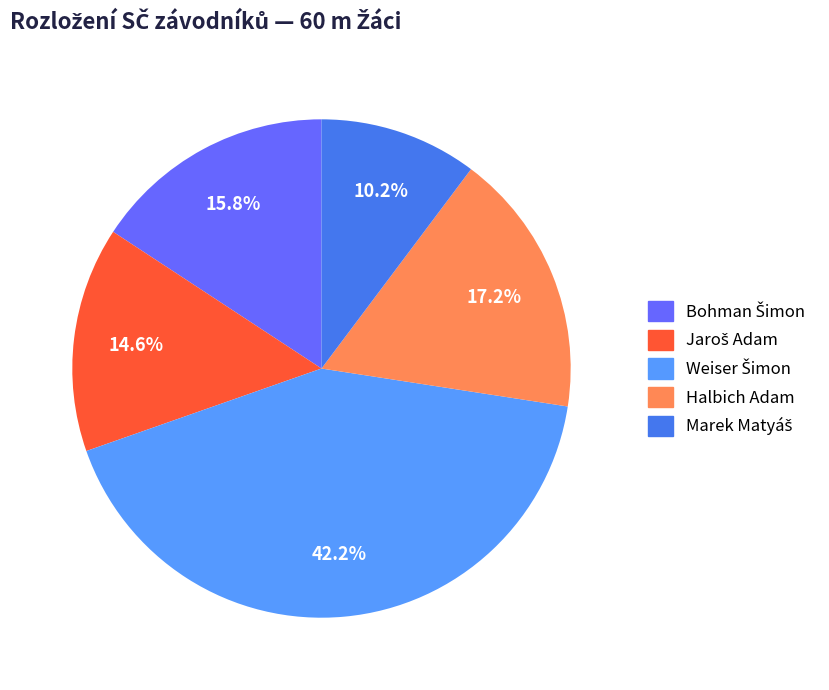

How much of the chart is everything except Halbich Adam?

82.8%